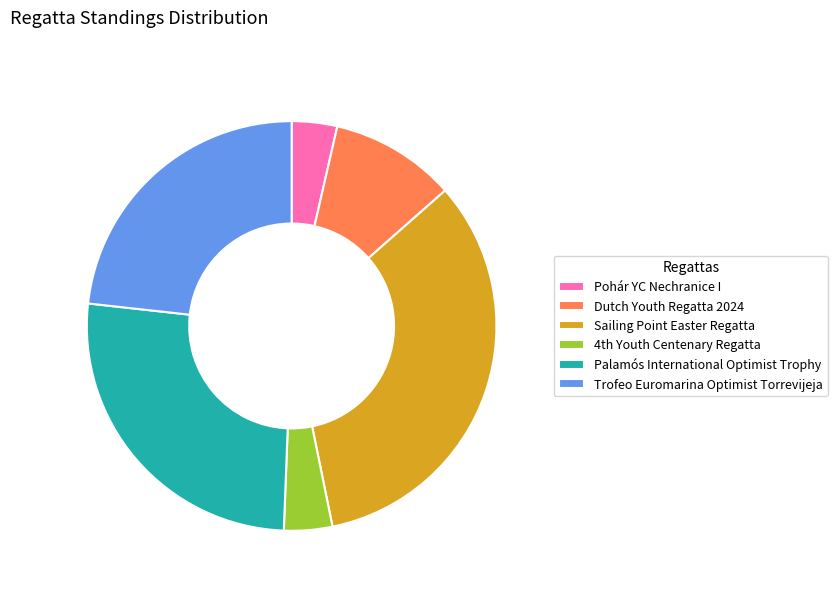

Which slice is the largest?

Sailing Point Easter Regatta